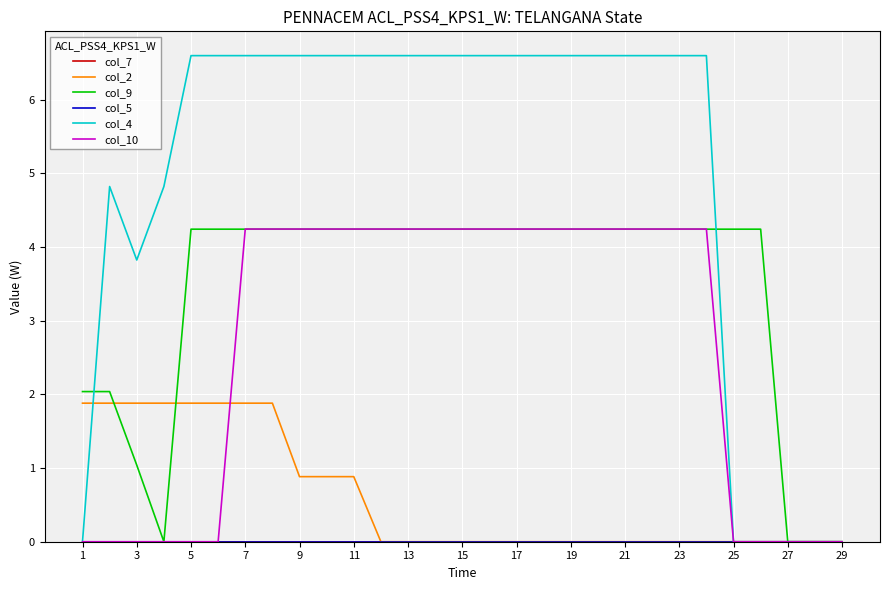

Does the chart display data point markers on the line(s)?

No